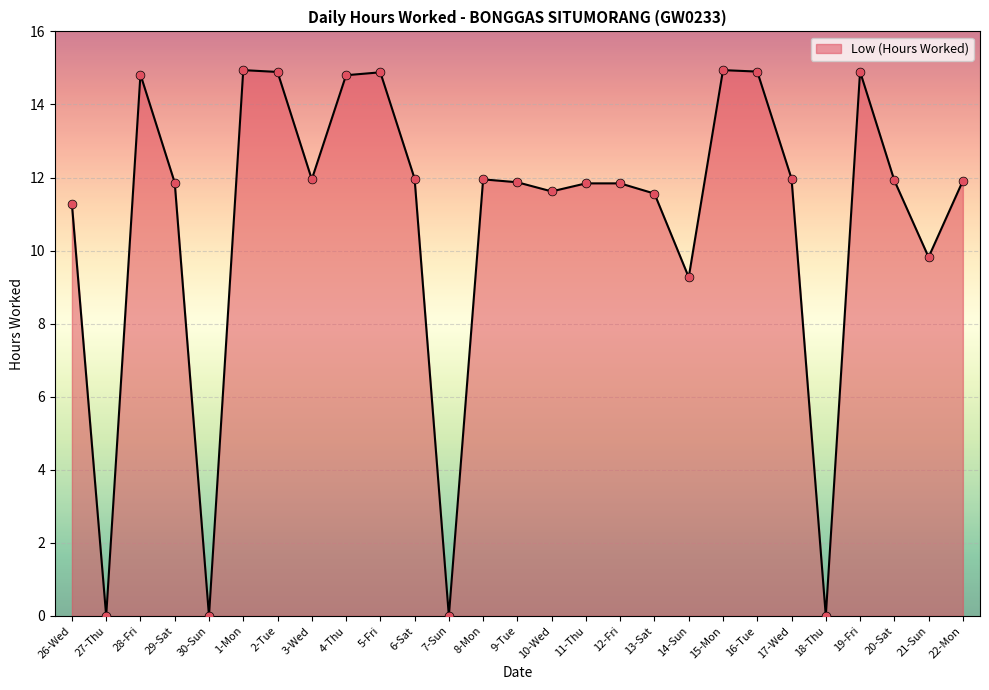

What is the ratio of the value at 13-Sat to the value at 11-Thu?

1.0